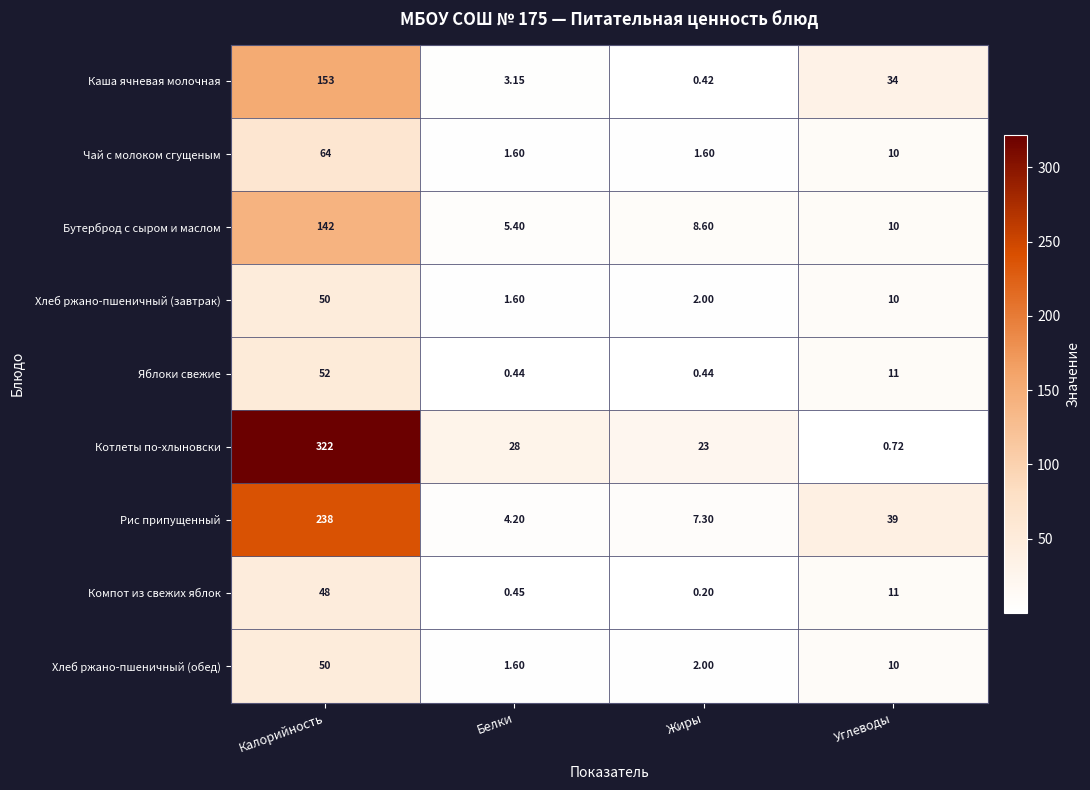

At which label does Котлеты по-хлыновски first exceed 28?

Калорийность